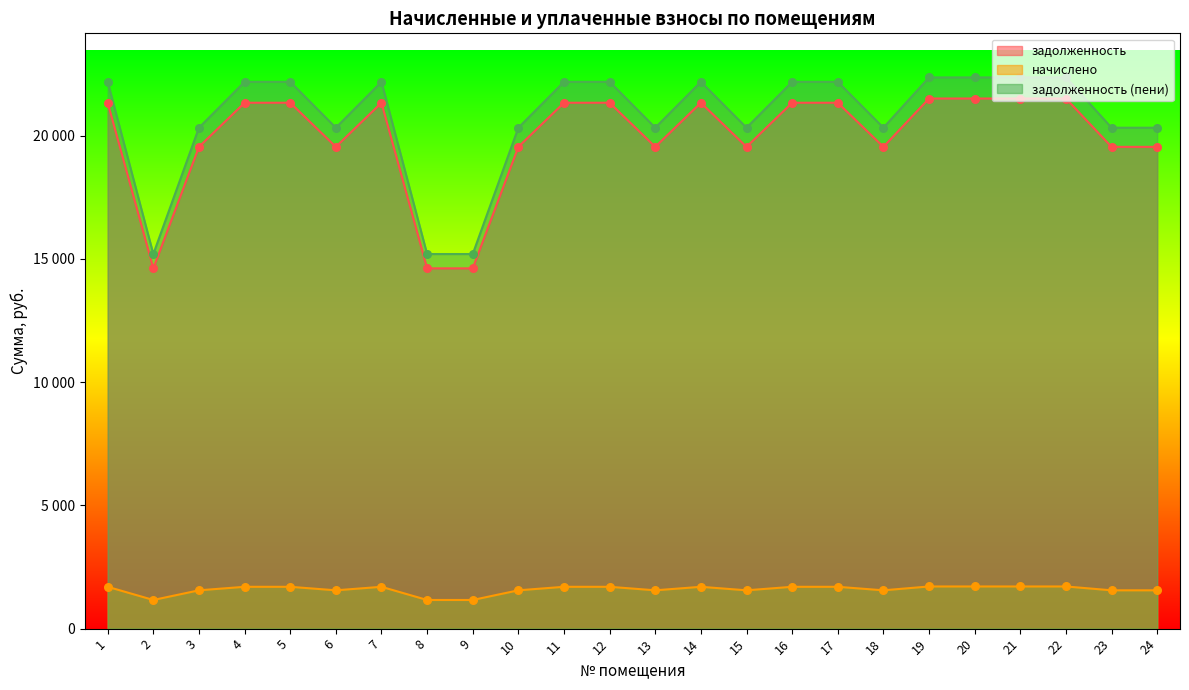

At how many categories does at least one series exceed 7803?

24